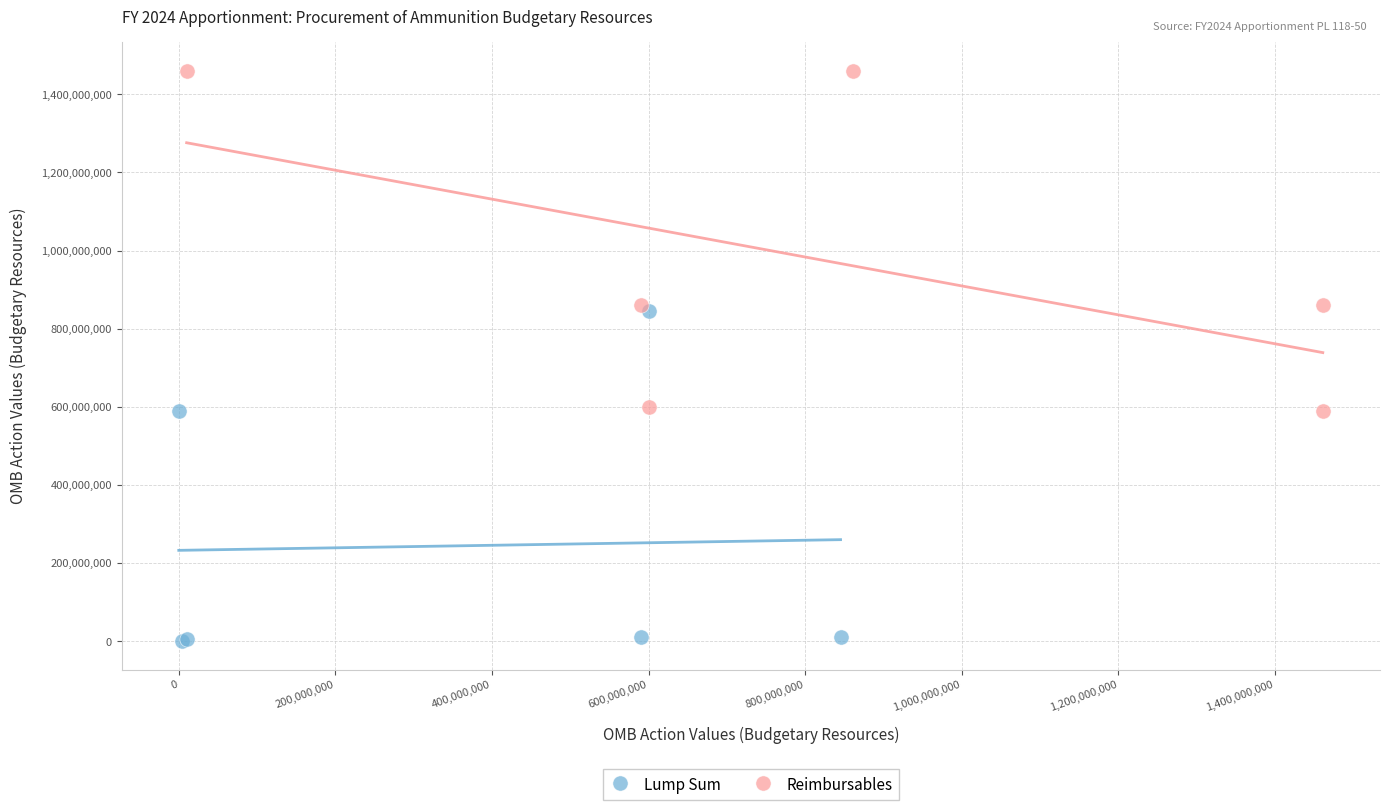

Which series contains the highest Y value?

Reimbursables